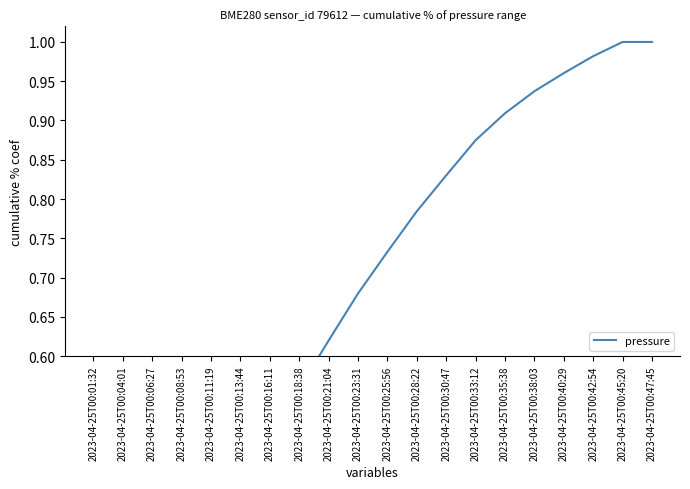

What is the value of the 14th point from the left?

0.9